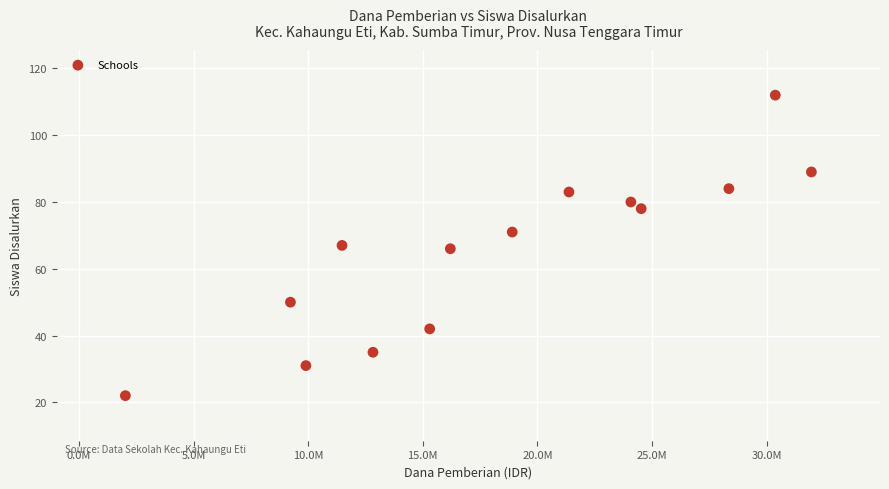

What is the range of X values (max minus min)?

29925000